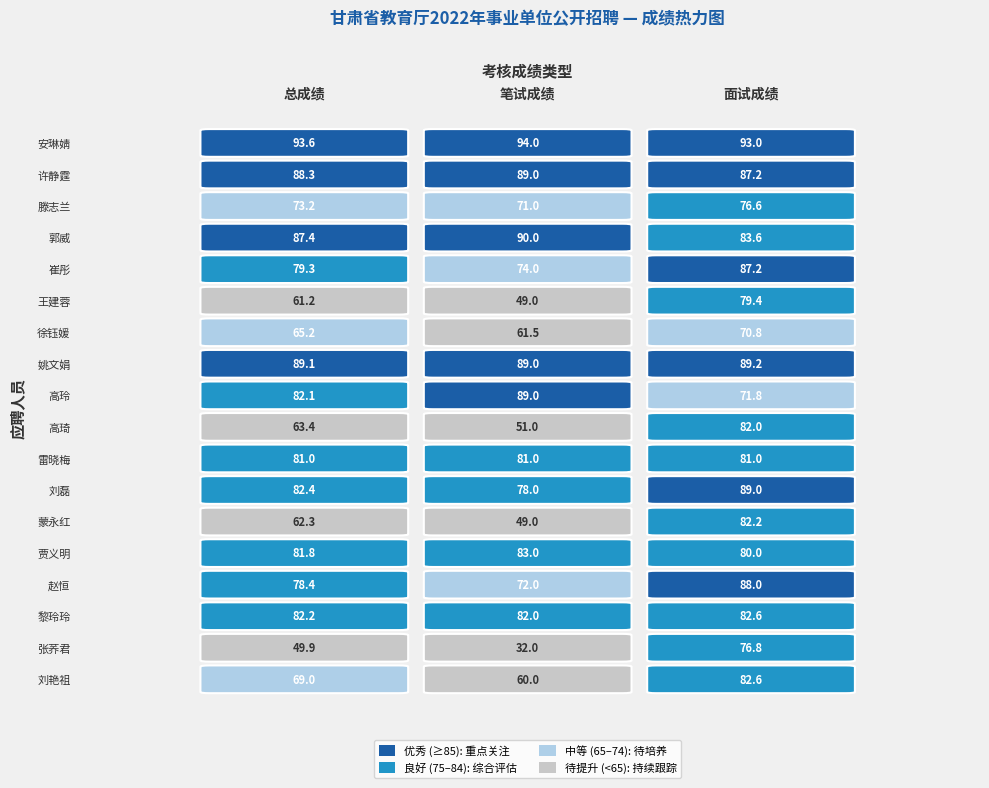

The value of 滕志兰 at 笔试成绩 is 71.0. True or false?

True